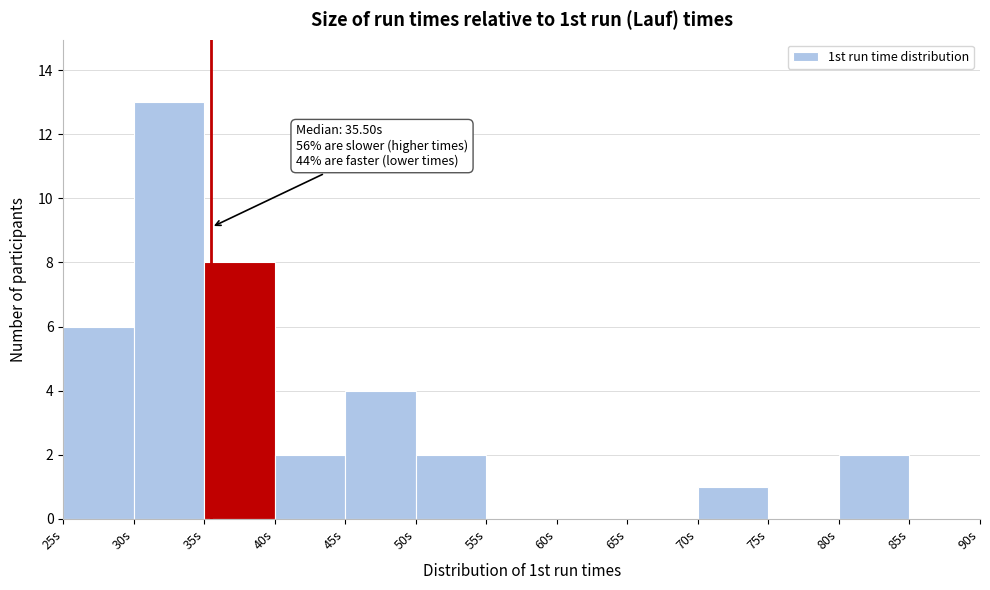

Over which range of the x-axis is the bar tallest?

30 to 35